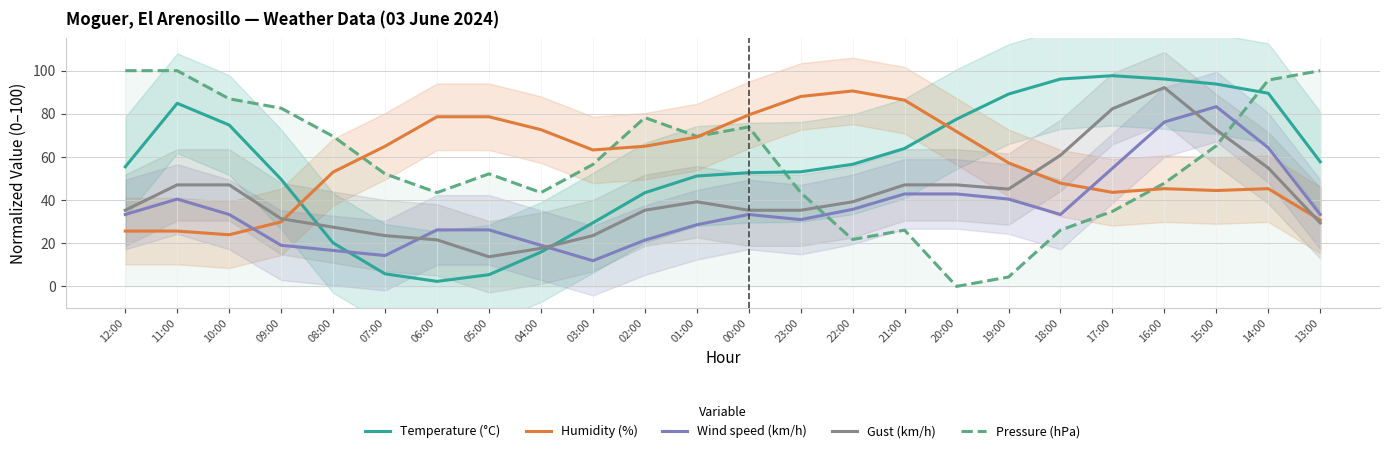

Rank the series by their maximum value, from highest to lowest.

Pressure (hPa), Temperature (°C), Gust (km/h), Humidity (%), Wind speed (km/h)